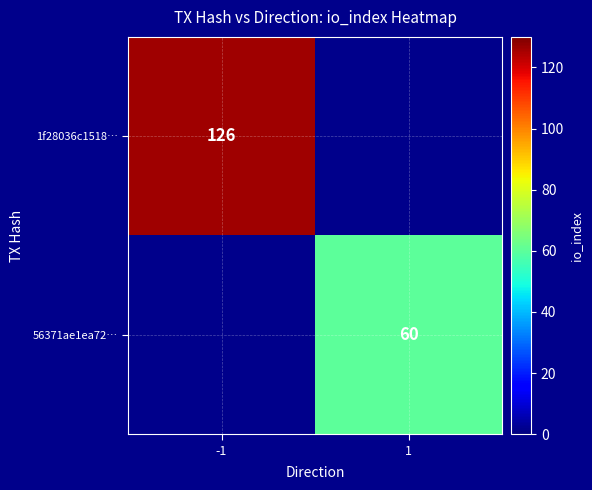

True or false: 1f28036c1518… has a value of 216 at -1.

False